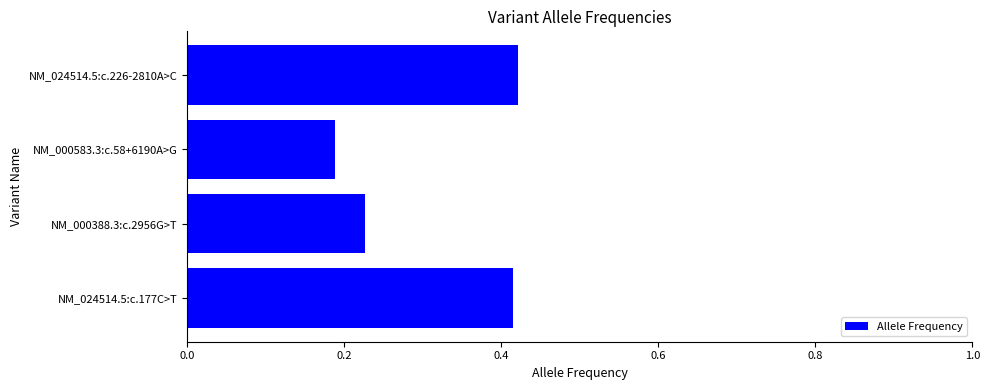

Which category has the lowest value across all series?

NM_000583.3:c.58+6190A>G